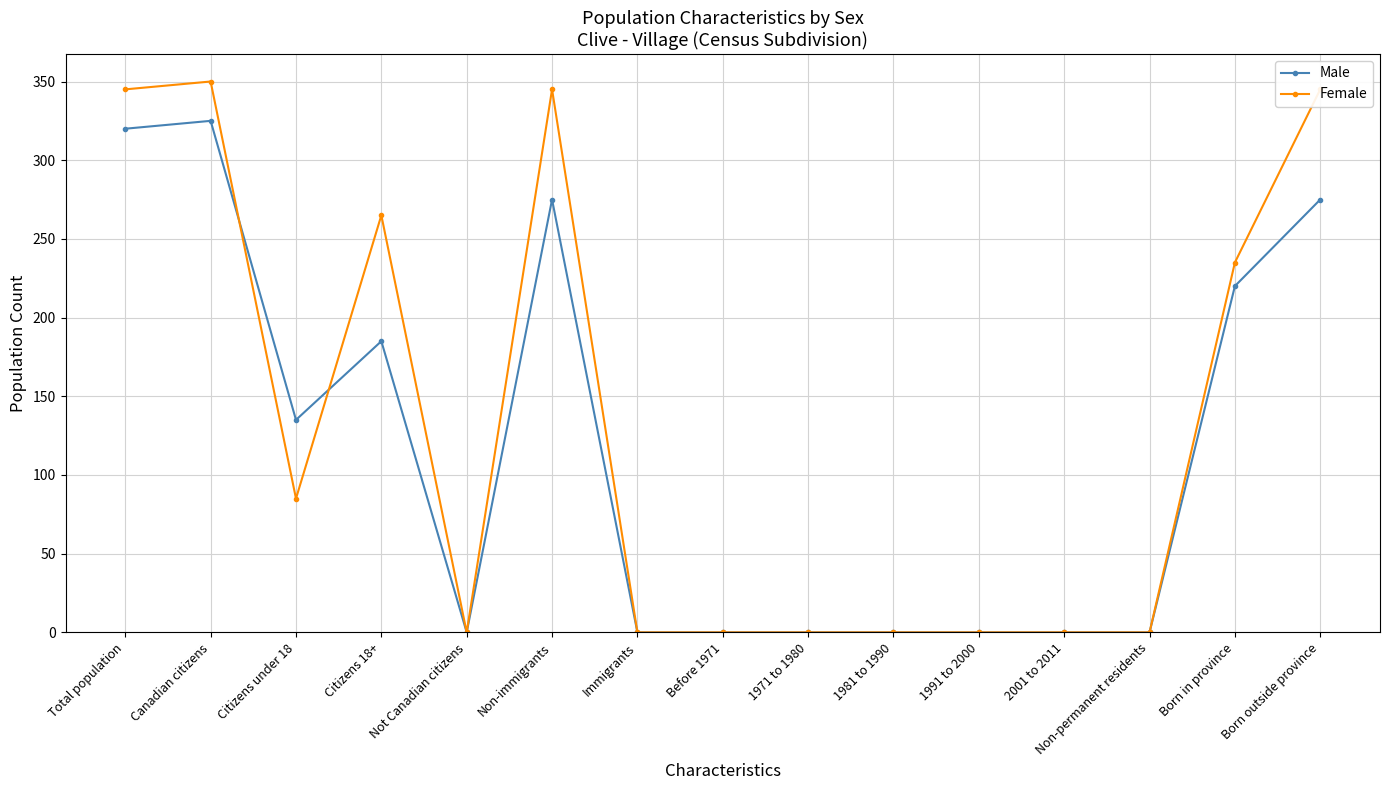

What is the difference between the highest and lowest values at Citizens under 18?

50